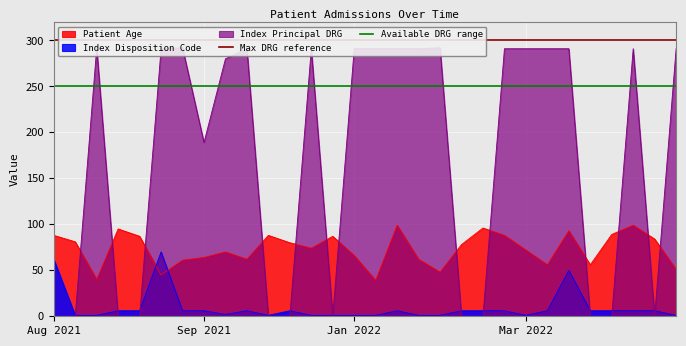

How many times do Index Disposition Code and Patient Age cross each other?

2